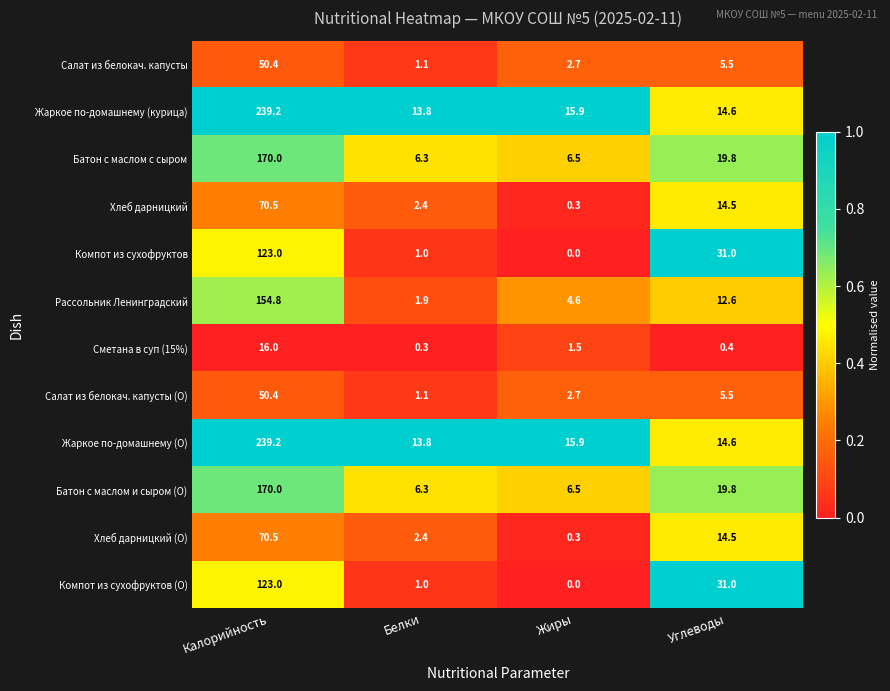

What is the spread (max minus min) of values at Жиры?

15.9